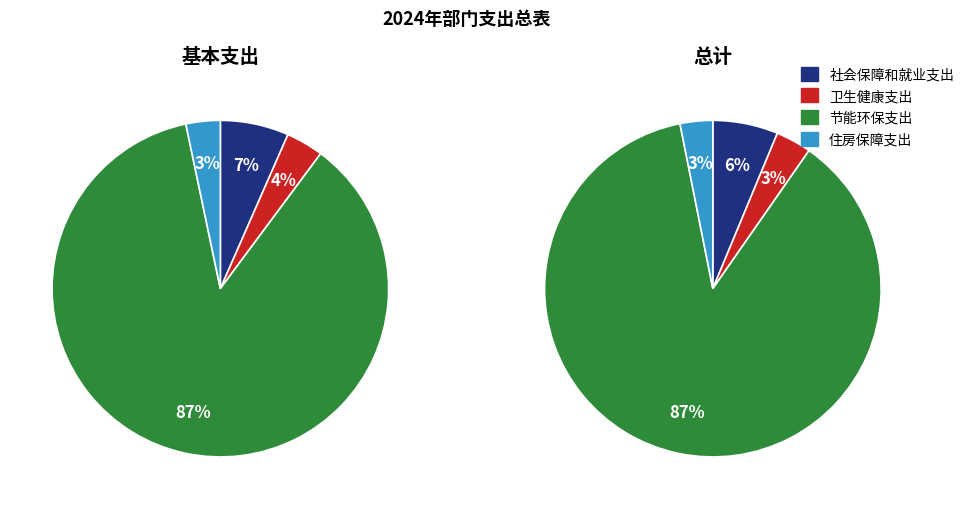

Rank the categories by value from highest to lowest.

节能环保支出, 社会保障和就业支出, 卫生健康支出, 住房保障支出